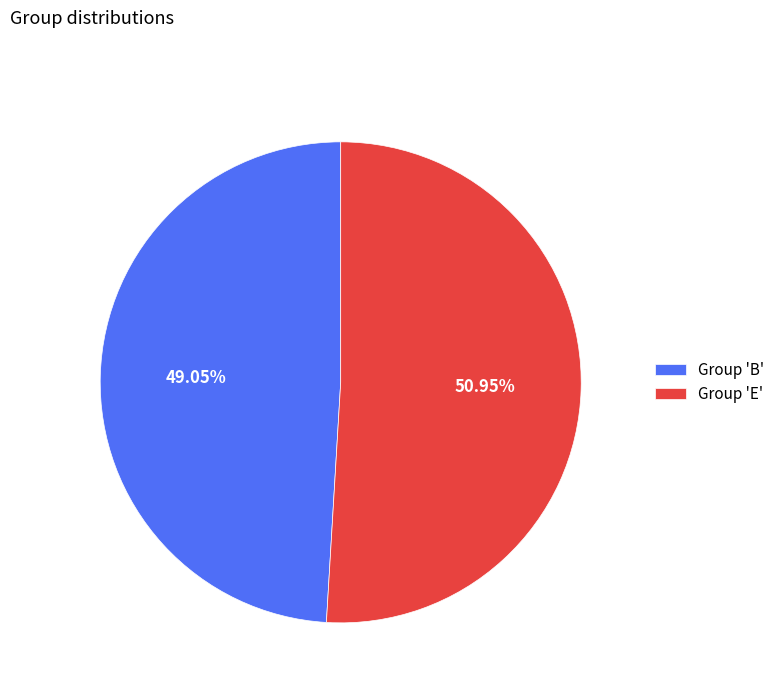

Which category has the biggest portion of the pie?

Group 'E'